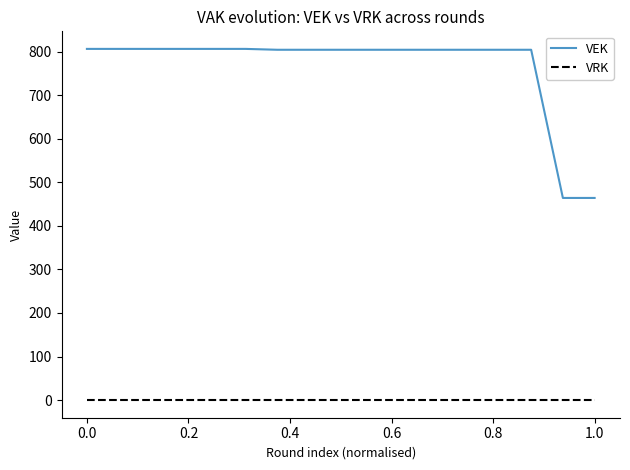

Which series has the largest total across all categories?

VEK